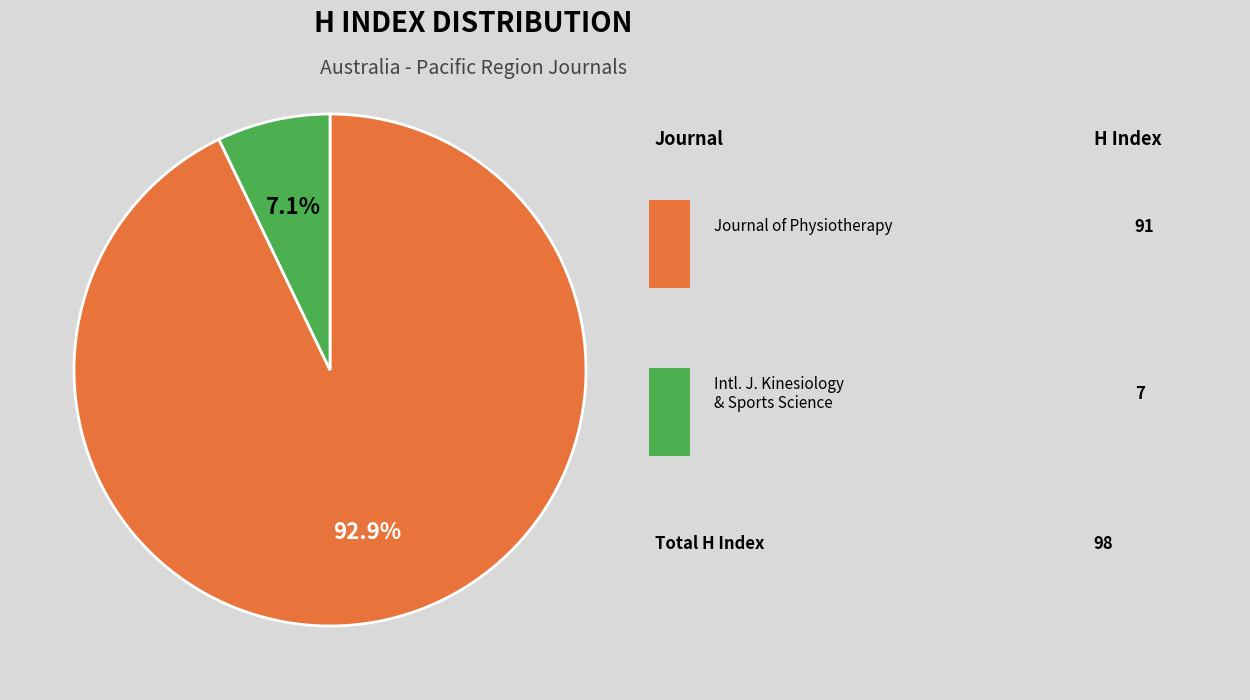

Is there any slice that represents more than half of the pie?

Yes